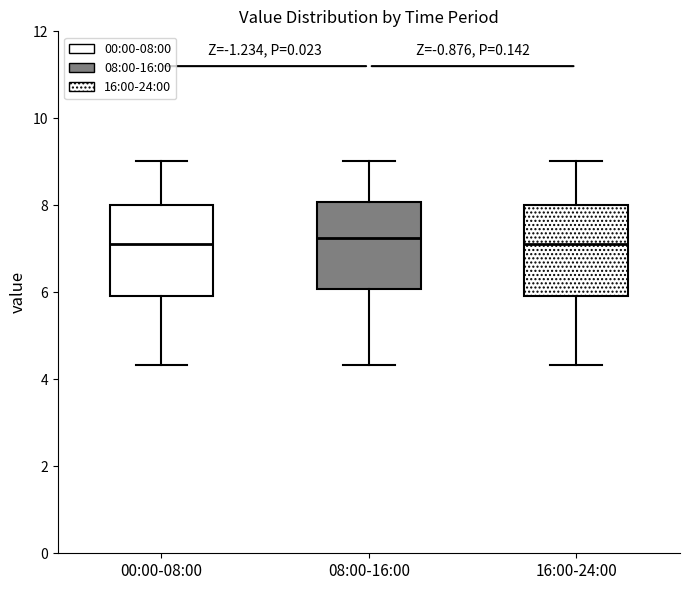

Reading left to right, read every box against the y-axis: the position of its median line, the range the box covers, and the ends of its whiskers. The values are not printed on the chart, so give them approximately, as read against the axis.

00:00-08:00: median 7.2, box 6.0 to 8.0, whiskers 4.4 to 9.0
08:00-16:00: median 7.2, box 6.0 to 8.0, whiskers 4.4 to 9.0
16:00-24:00: median 7.2, box 6.0 to 8.0, whiskers 4.4 to 9.0